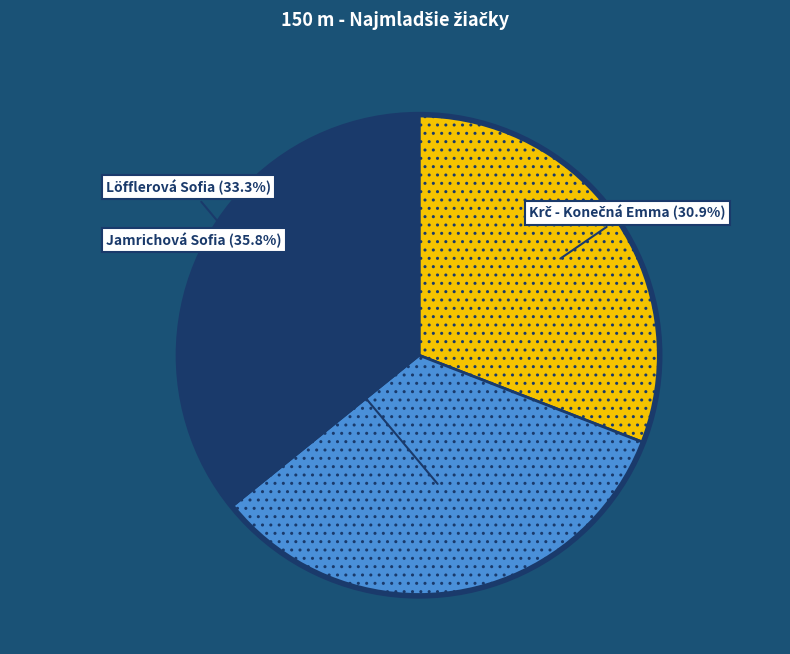

What is the largest slice in the pie chart?

Jamrichová Sofia